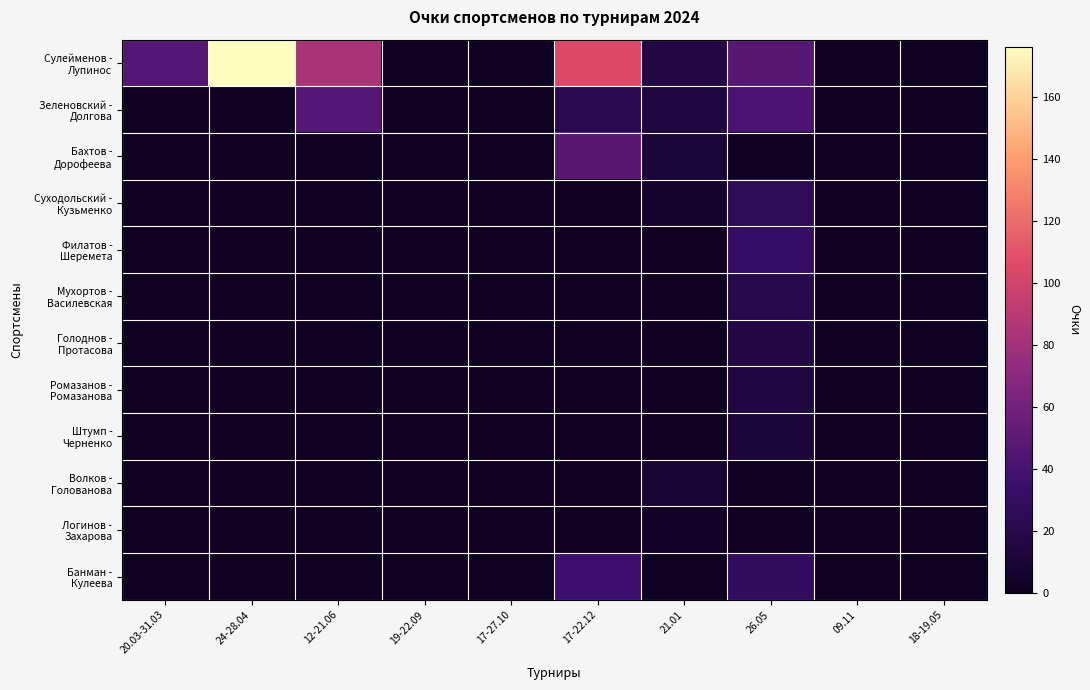

At 21.01, list the series in order from smallest to largest.

Филатов - Шеремета, Мухортов - Василевская, Голоднов - Протасова, Ромазанов - Ромазанова, Штумп - Черненко, Банман - Кулеева, Логинов - Захарова, Суходольский - Кузьменко, Волков - Голованова, Бахтов - Дорофеева, Зеленовский - Долгова, Сулейменов - Лупинос